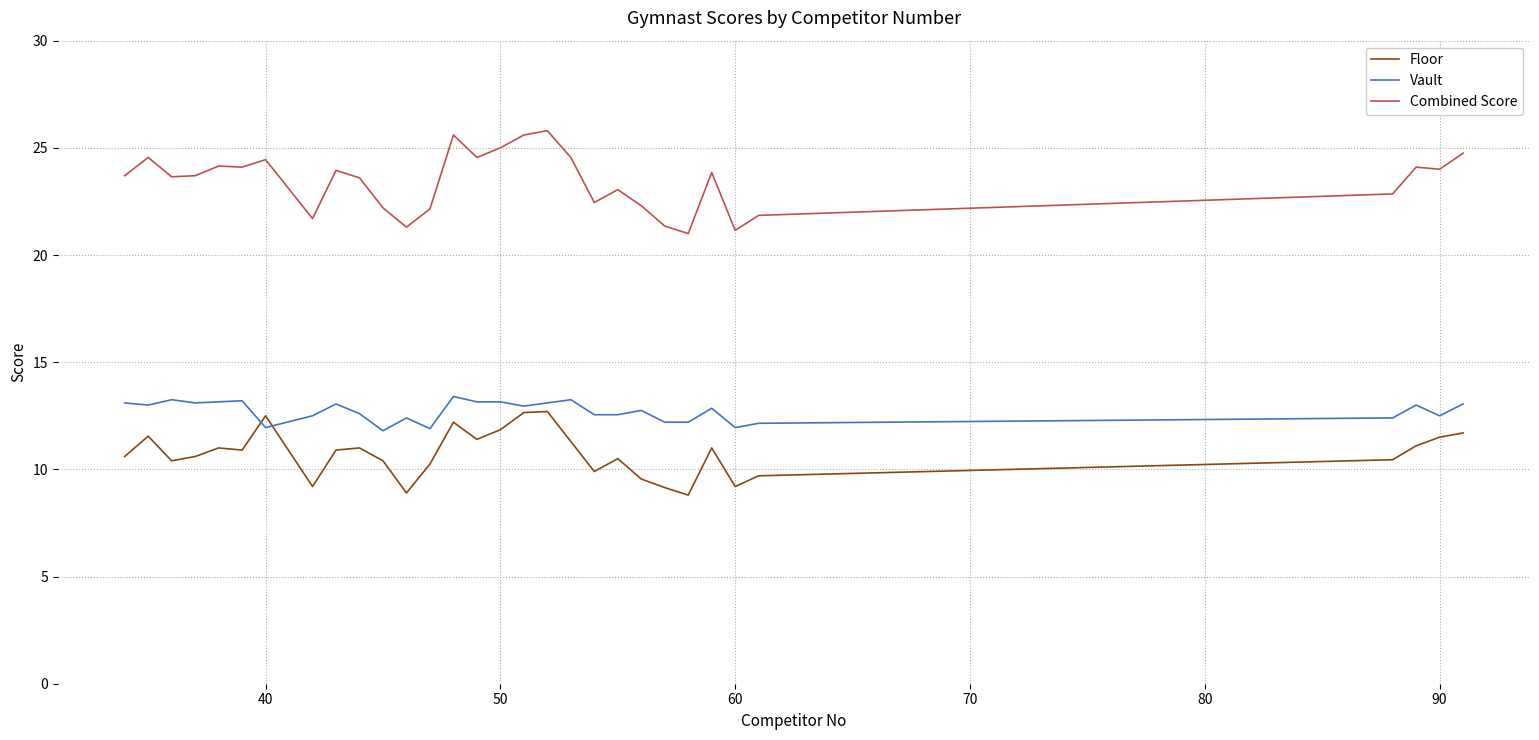

Rank the series by their average value, from lowest to highest.

Floor, Vault, Combined Score